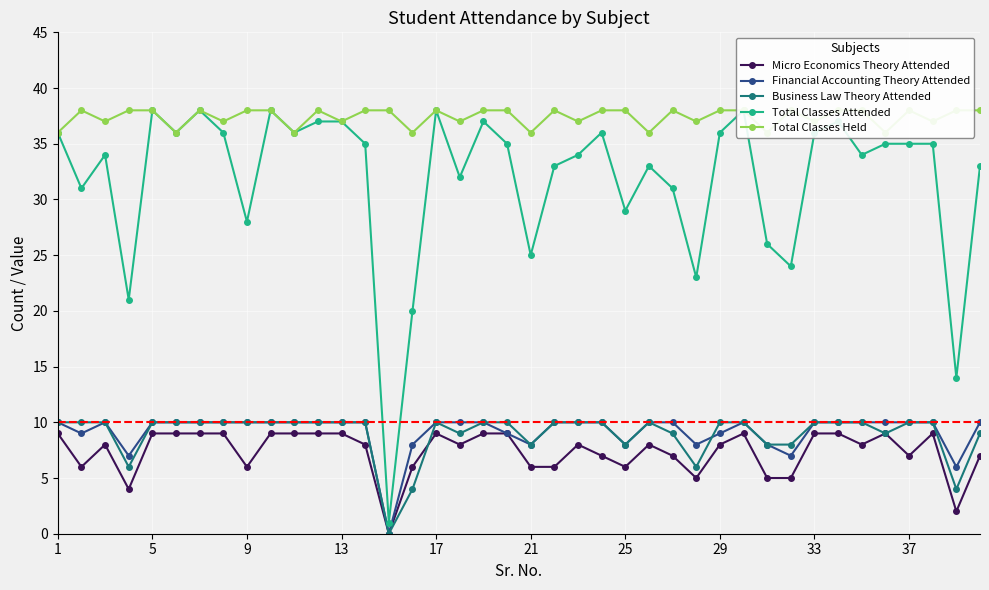

What value does the Micro Economics Theory Attended series have at 1?

9